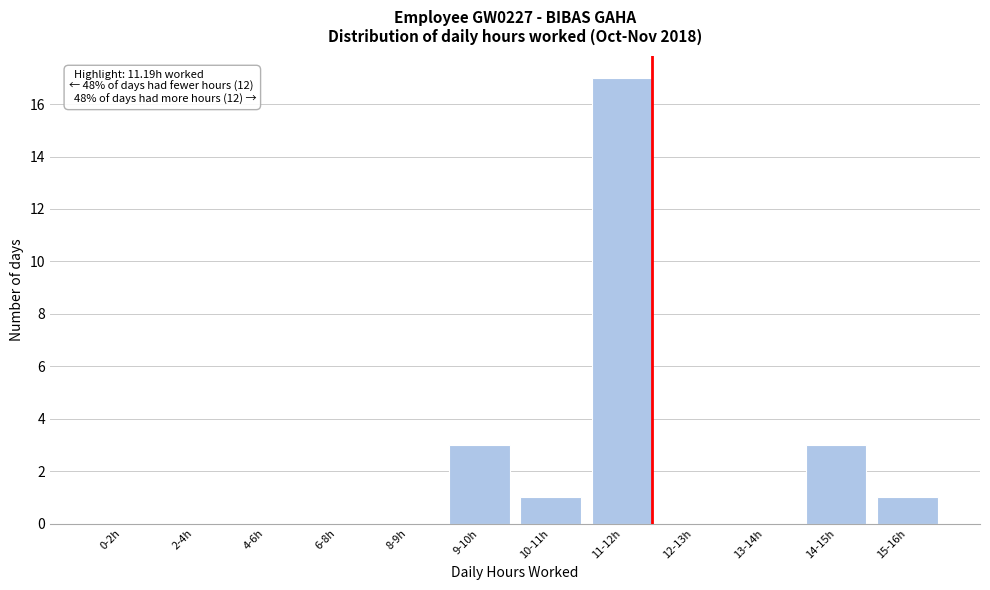

Reading left to right, what are all the values shown in this chart?

0-2h=0	2-4h=0	4-6h=0	6-8h=0	8-9h=0	9-10h=3	10-11h=1	11-12h=17	12-13h=0	13-14h=0	14-15h=3	15-16h=1